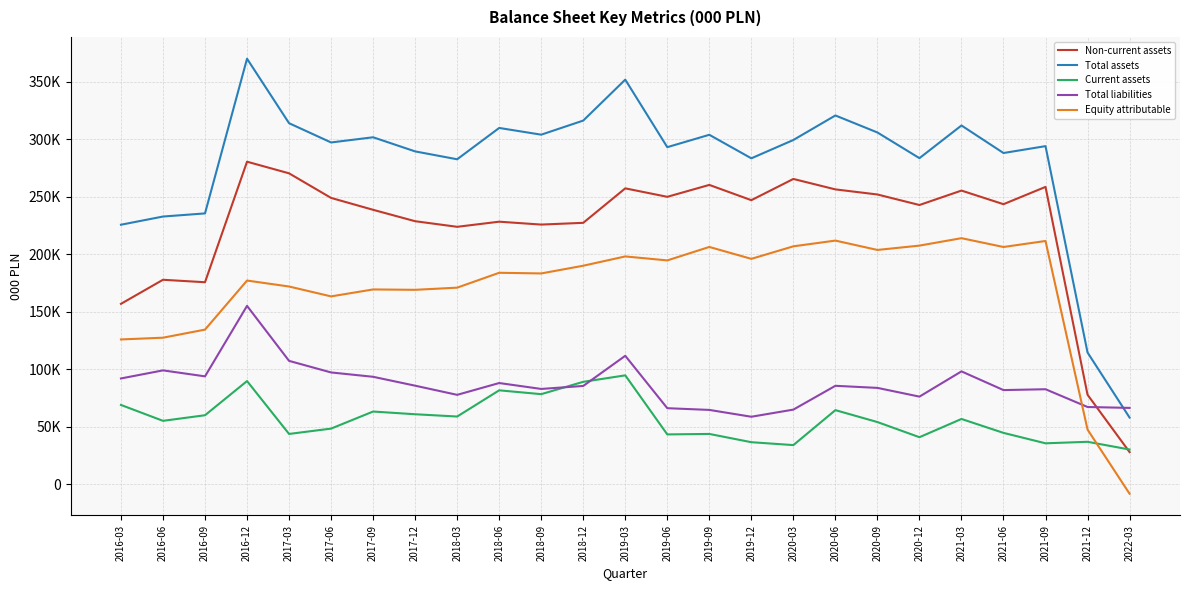

What is the label of the 10th point from the left?

2018-06